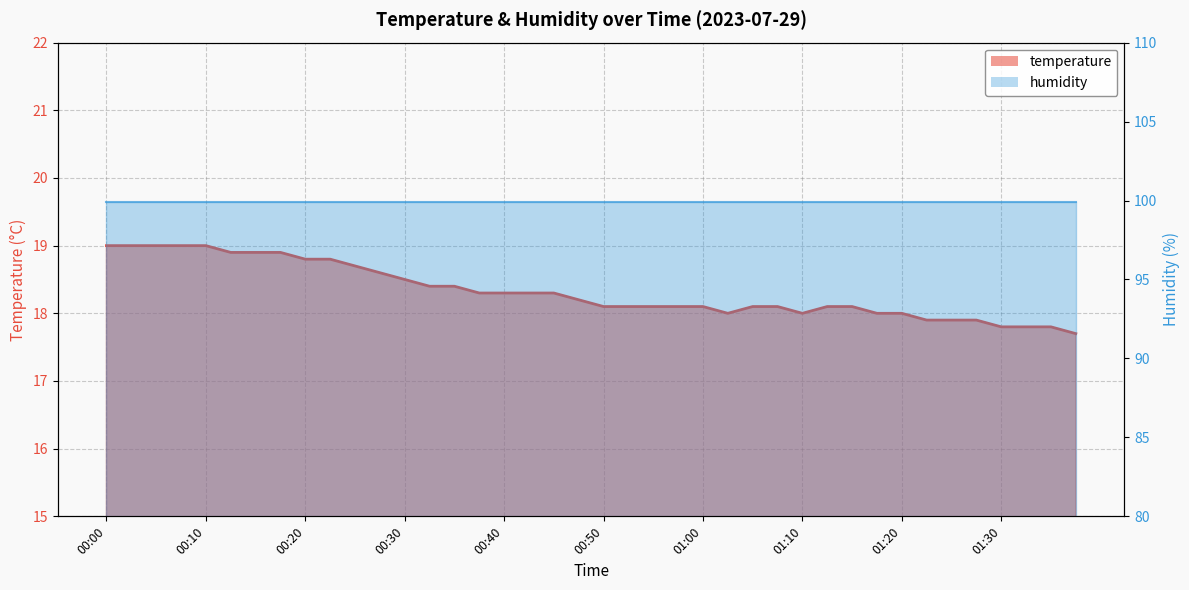

Rank the categories by value from highest to lowest.

00:00, 00:03, 00:05, 00:08, 00:10, 00:13, 00:15, 00:18, 00:20, 00:23, 00:25, 00:27, 00:30, 00:32, 00:35, 00:37, 00:40, 00:42, 00:45, 00:47, 00:50, 00:52, 00:55, 00:57, 01:00, 01:05, 01:07, 01:12, 01:15, 01:02, 01:10, 01:17, 01:20, 01:22, 01:25, 01:27, 01:30, 01:32, 01:35, 01:37